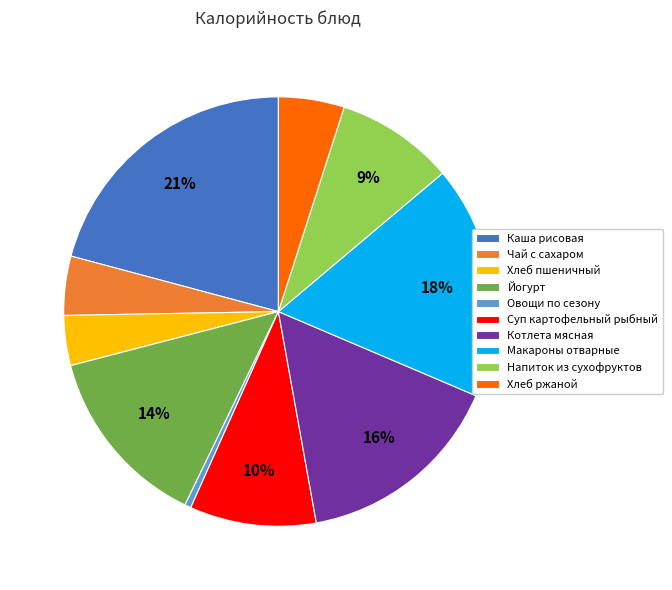

Is there a majority slice in this chart?

No